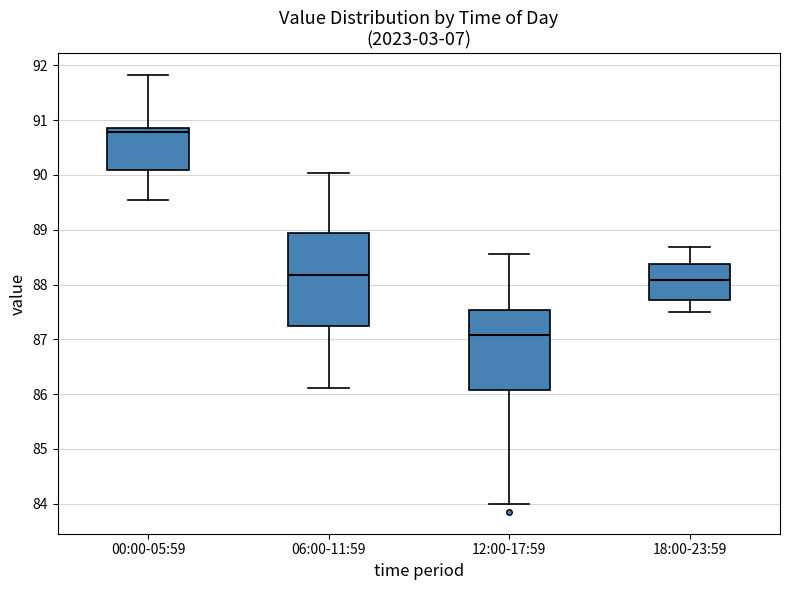

Reading left to right, transcribe this box plot: for each box, give where its median line is, the range the box spans, and where its two whiskers end, as read against the y-axis. The values are not printed on the chart, so give them approximately, as read against the axis.

00:00-05:59: median 90.8, box 90.1 to 90.9, whiskers 89.5 to 91.8
06:00-11:59: median 88.2, box 87.2 to 88.9, whiskers 86.1 to 90.0
12:00-17:59: median 87.1, box 86.1 to 87.5, whiskers 84.0 to 88.6
18:00-23:59: median 88.1, box 87.7 to 88.4, whiskers 87.5 to 88.7